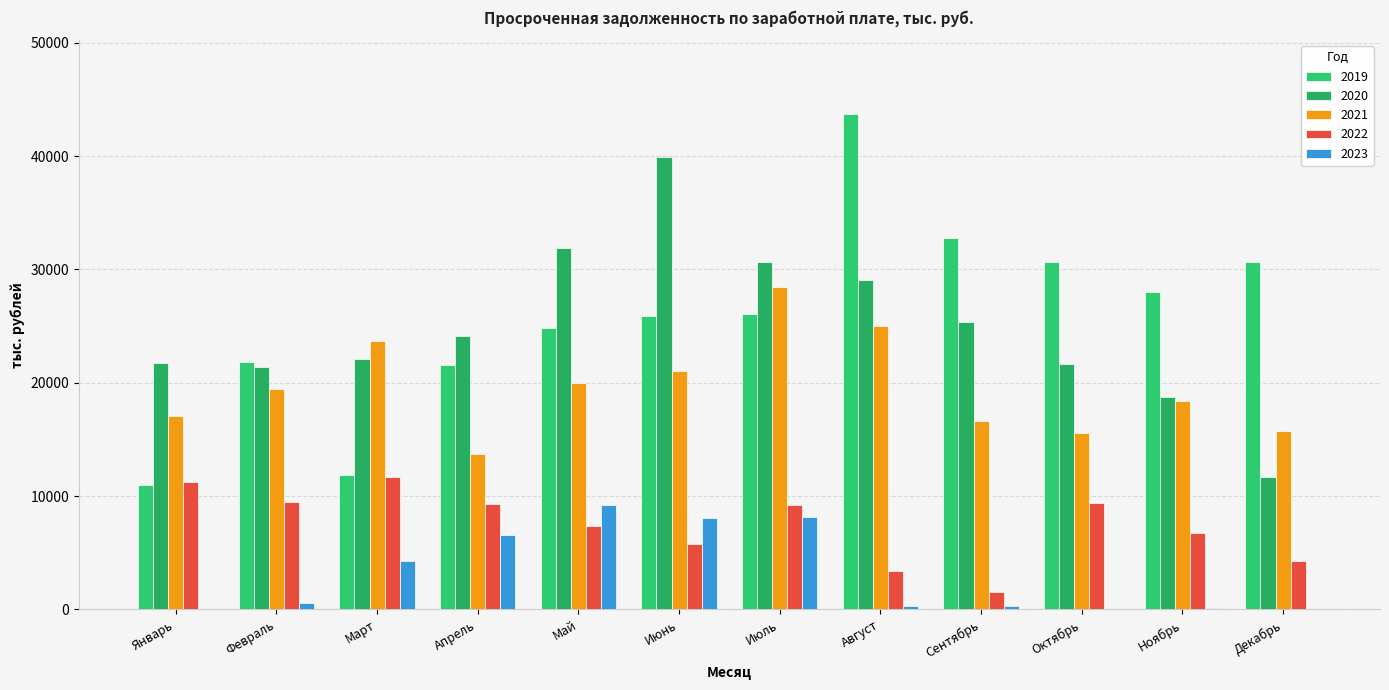

What is the sum of the 2023 values at Март and Сентябрь?

4593